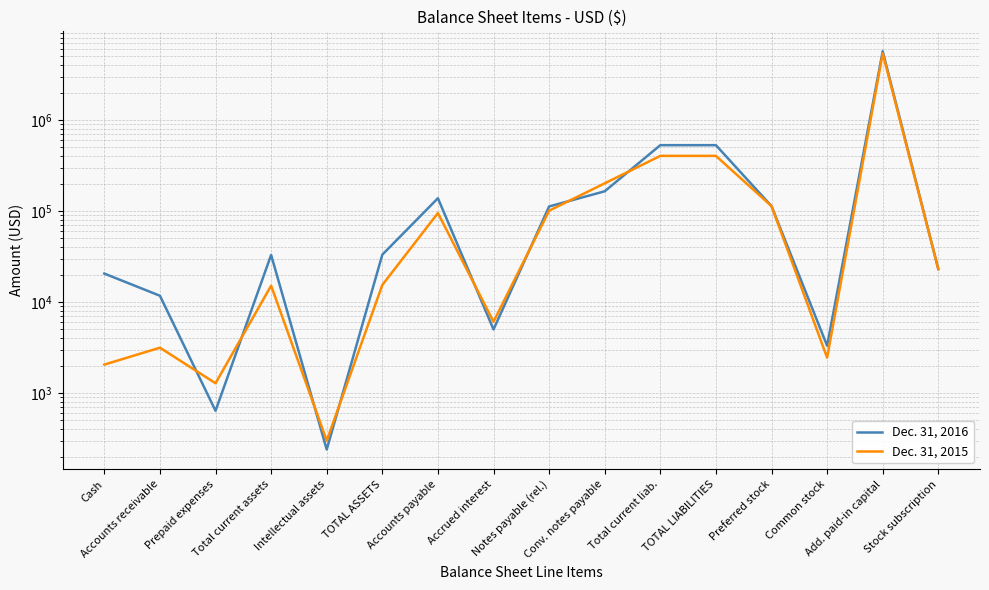

True or false: Dec. 31, 2016 has more than 2 points higher than both neighbors.

True